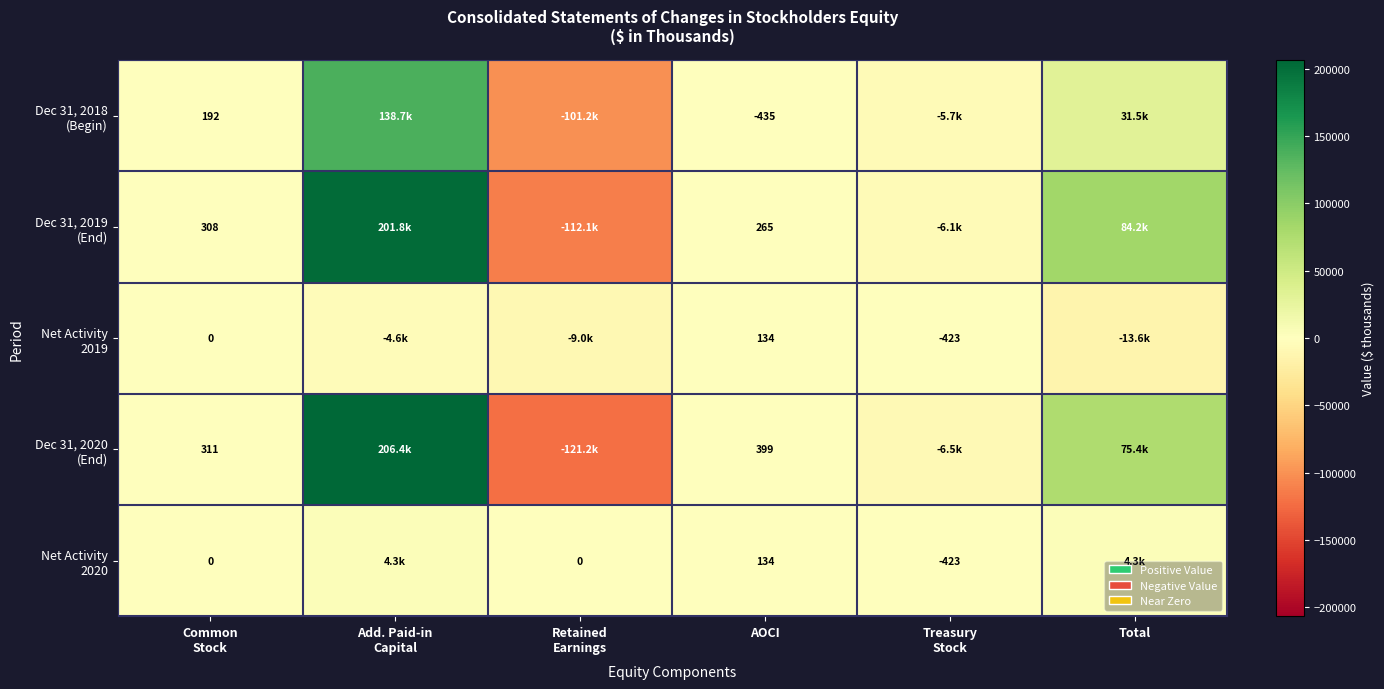

How many positive values does the Net Activity 2020 series have?

3